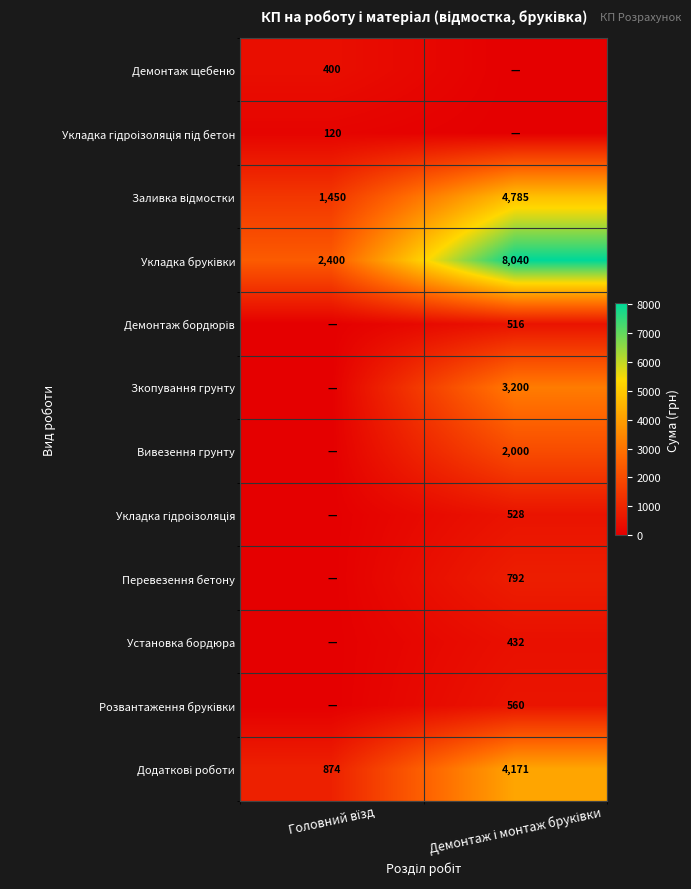

Which series has the largest total across all categories?

Укладка бруківки